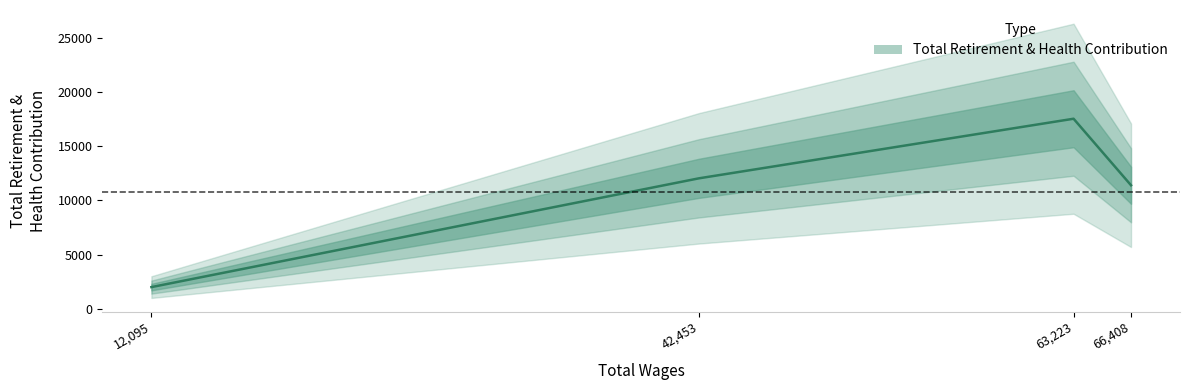

Rank the categories by value from highest to lowest.

63223.0, 42453.0, 66408.0, 12095.0